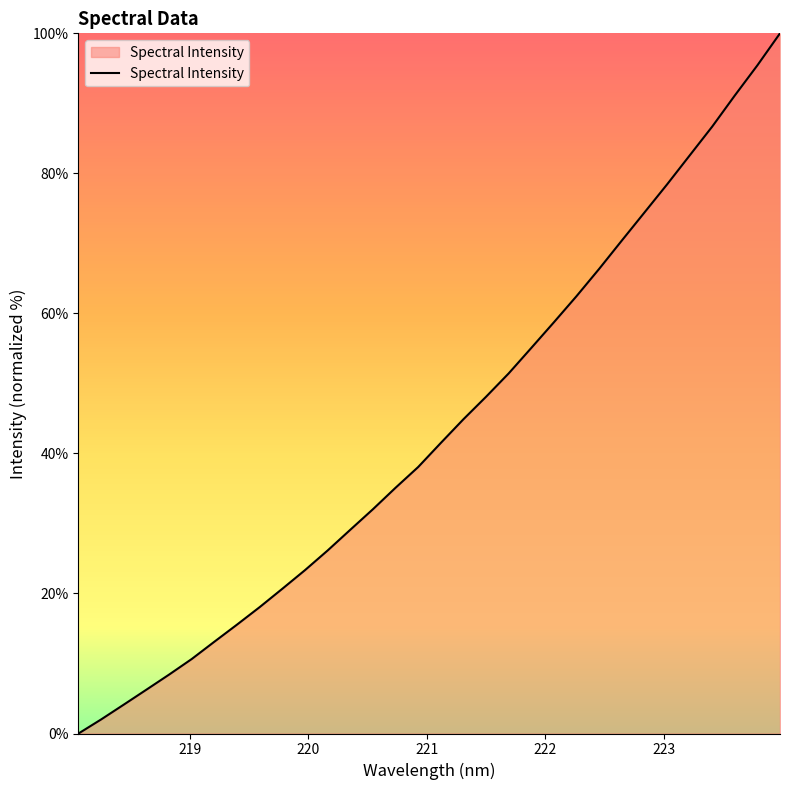

What is the greatest value displayed?

100.0